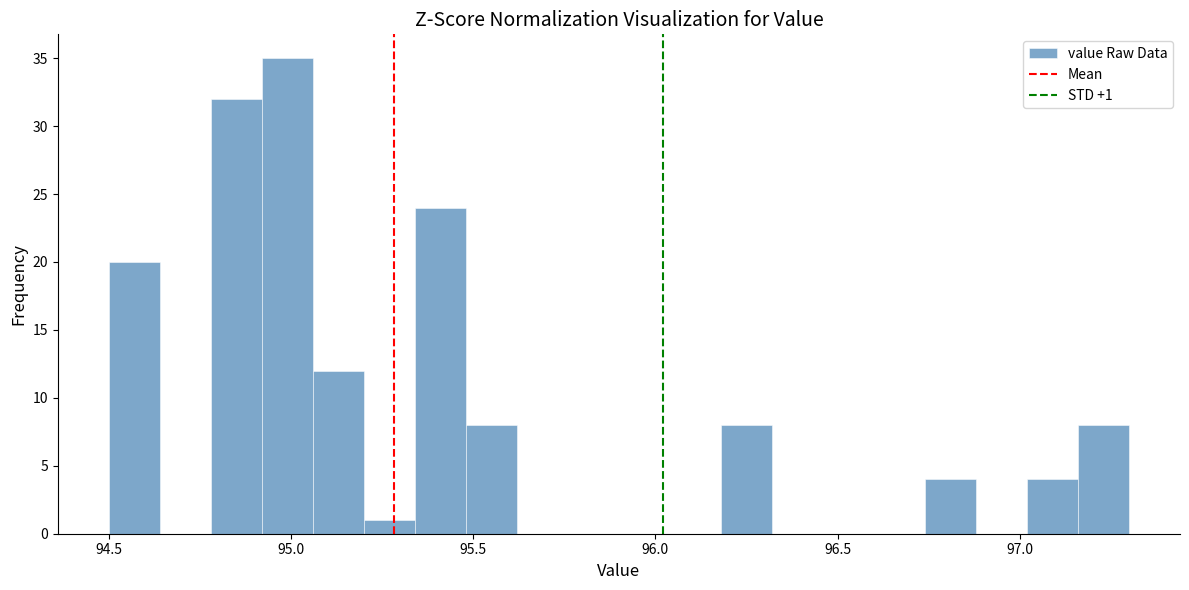

Read against the x-axis, roughly where is the centre of the tallest bar?

95.00